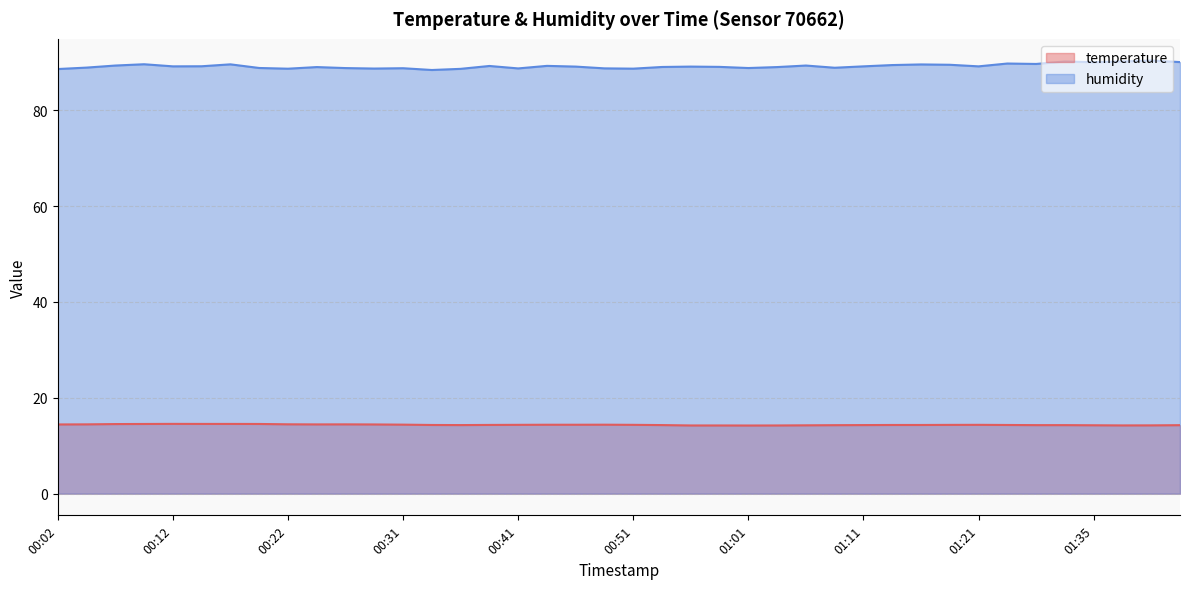

What is the sum of the humidity values at 00:07 and 00:22?

177.9